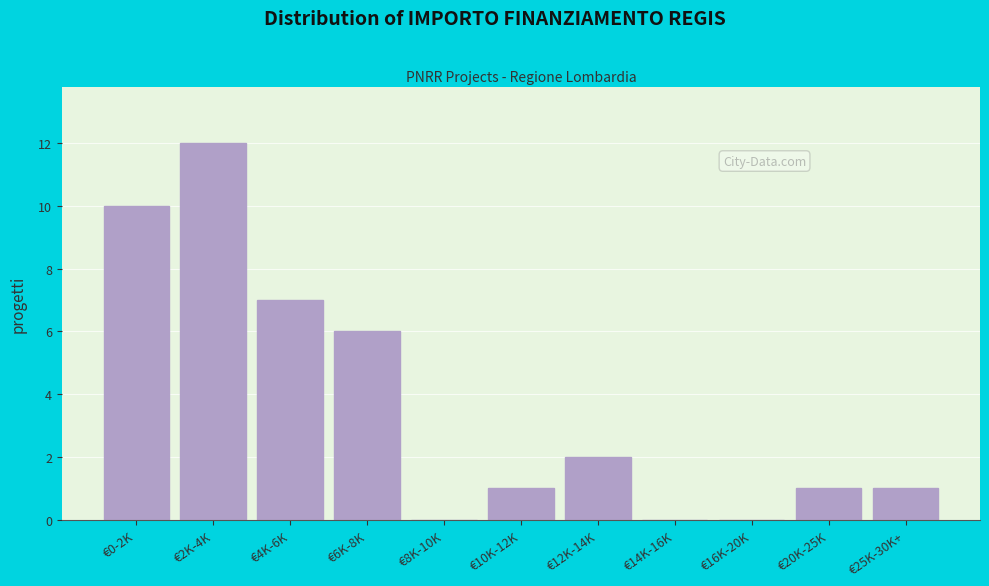

Reading left to right, what are all the values shown in this chart?

€0-2K=10	€2K-4K=12	€4K-6K=7	€6K-8K=6	€8K-10K=0	€10K-12K=1	€12K-14K=2	€14K-16K=0	€16K-20K=0	€20K-25K=1	€25K-30K+=1